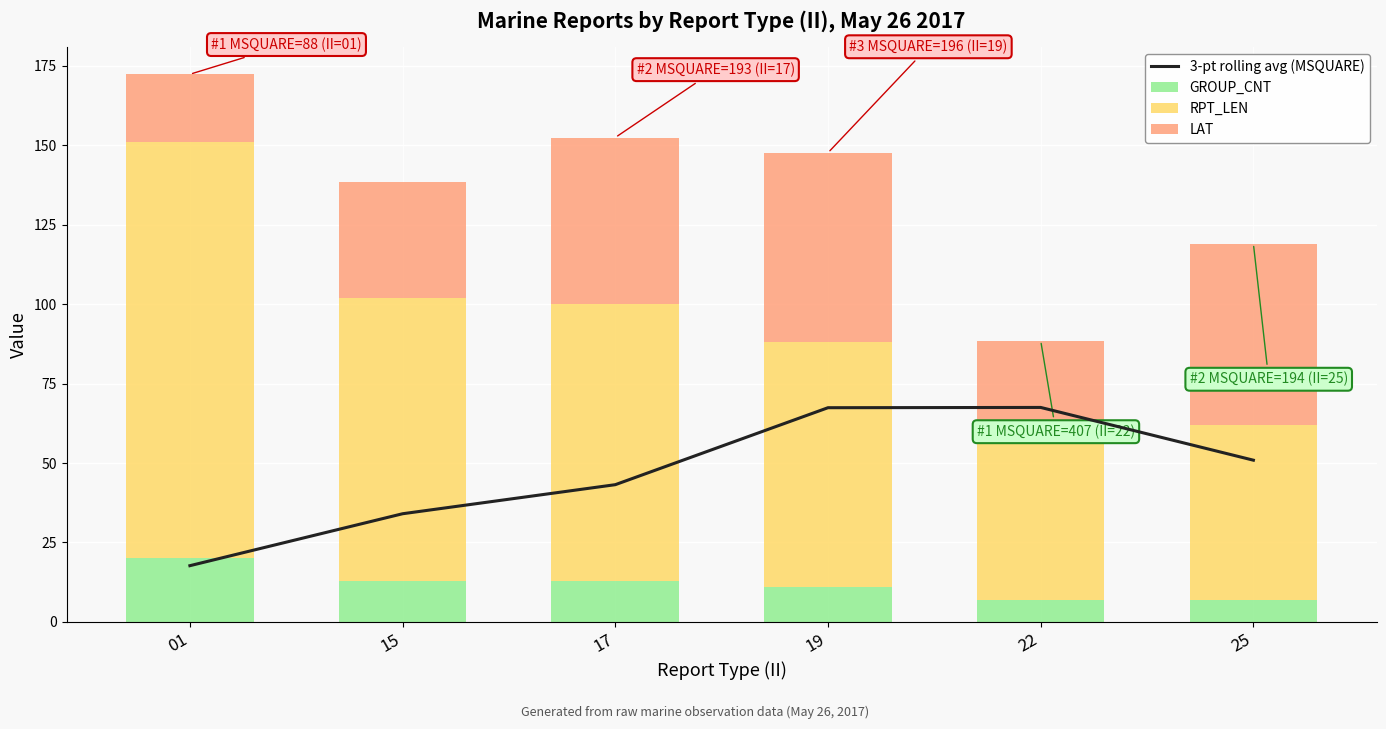

What is the lowest value of the GROUP_CNT series?

7.0